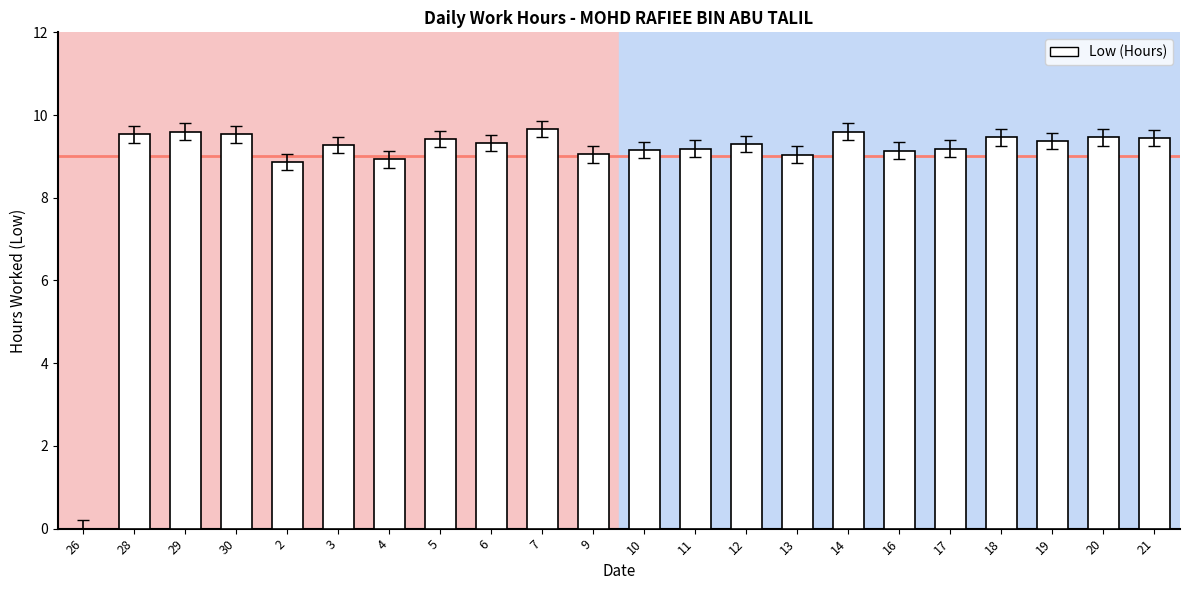

What is the sum of the values at 3 and 13?

18.3